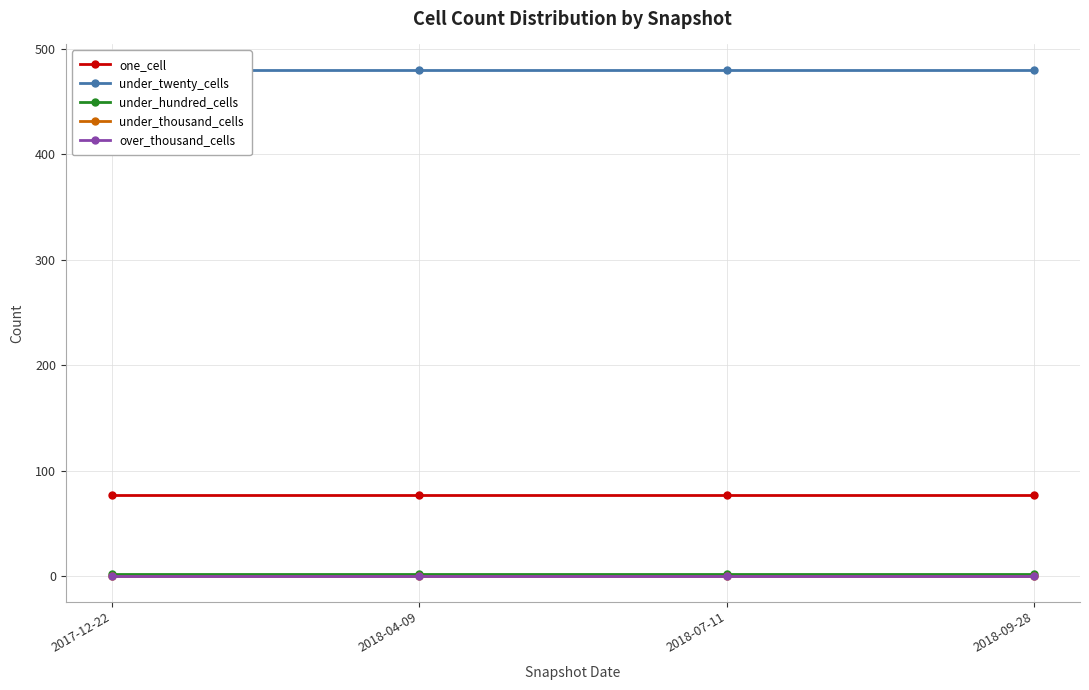

Which category has the lowest value across all series?

2017-12-22